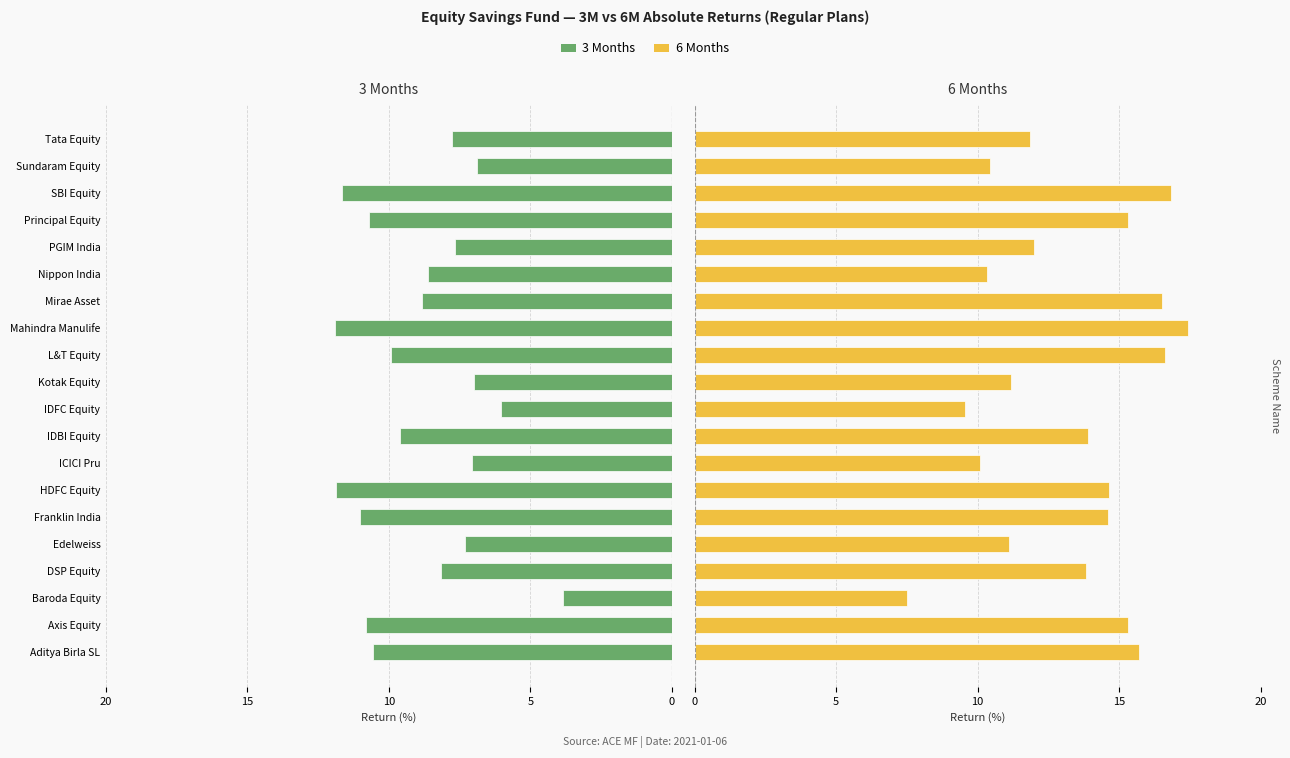

What is the sum of all 3 Months values?

-177.2